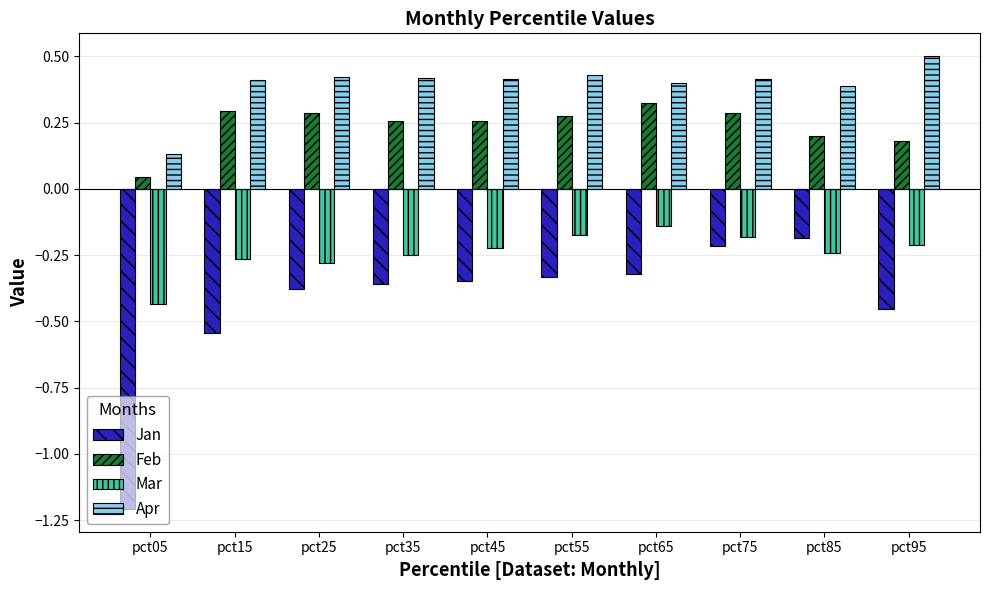

At which label is Feb closest to 0?

pct05